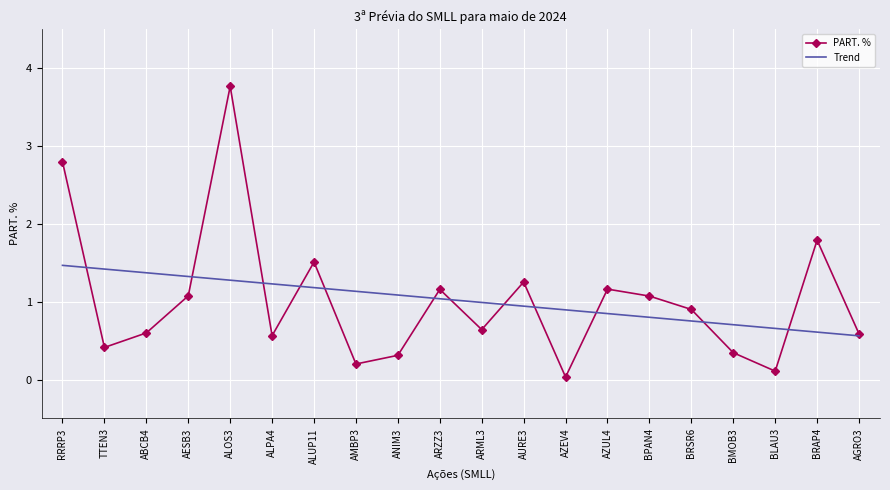

What position from the right is AMBP3?

13